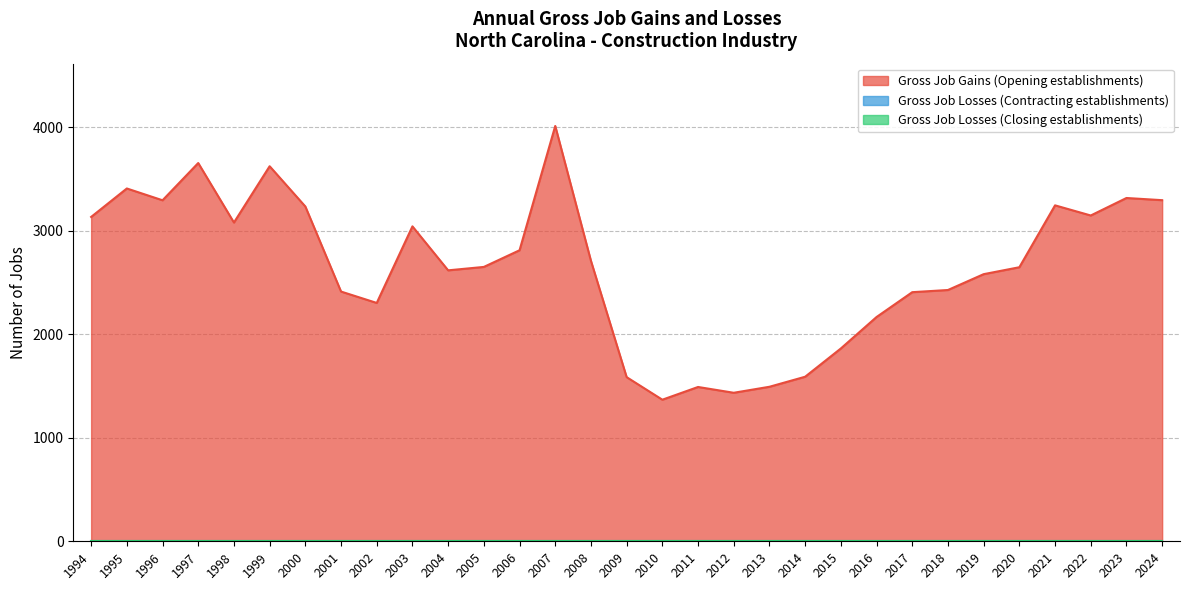

What is the value of the Gross Job Gains (Opening establishments) point at the 4th from the left?

3655